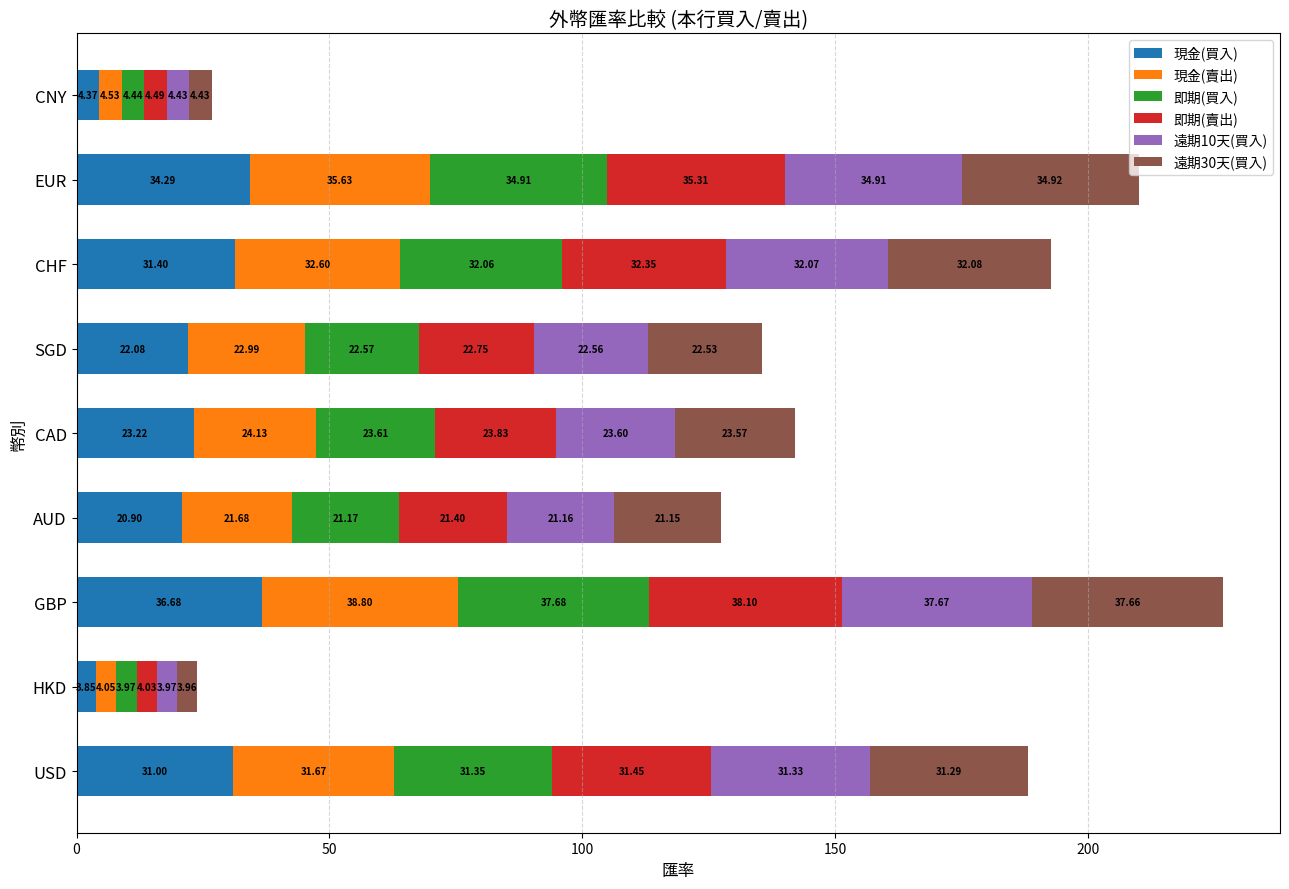

Which category has the highest value in the 現金(買入) series?

GBP